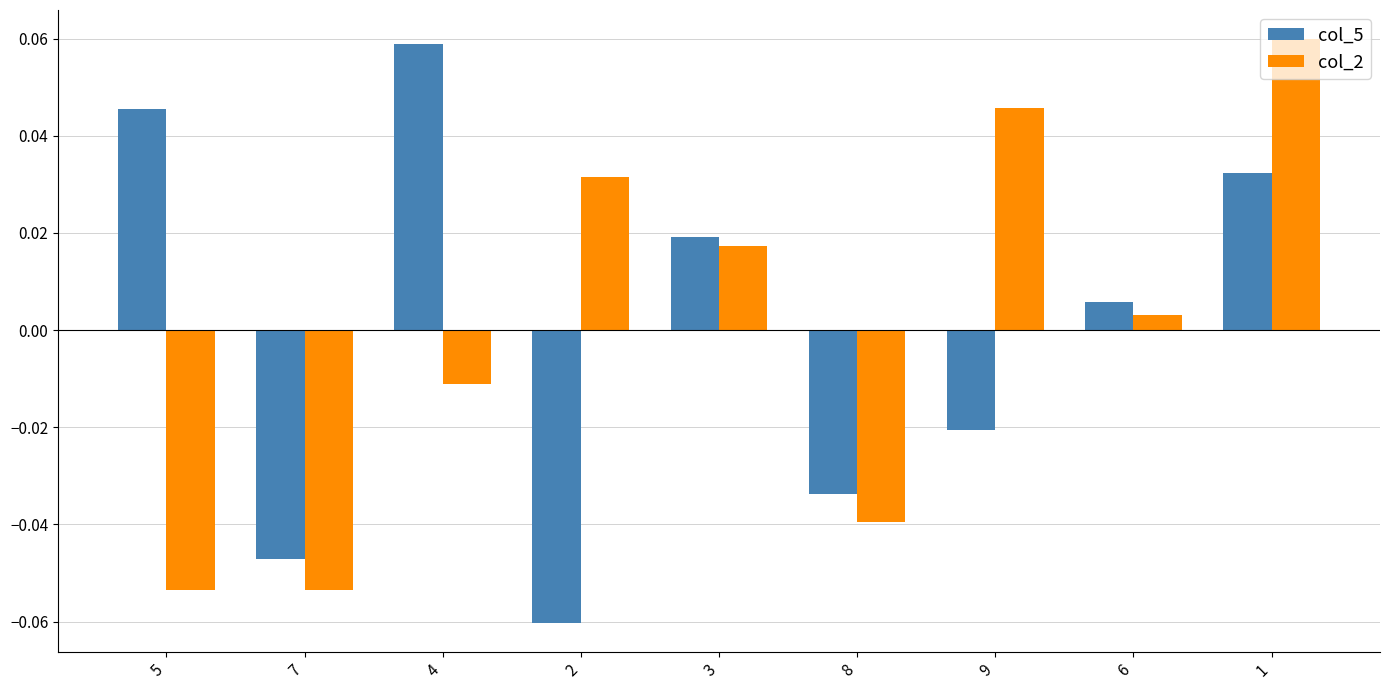

What is the label of the 3rd bar from the left?

4